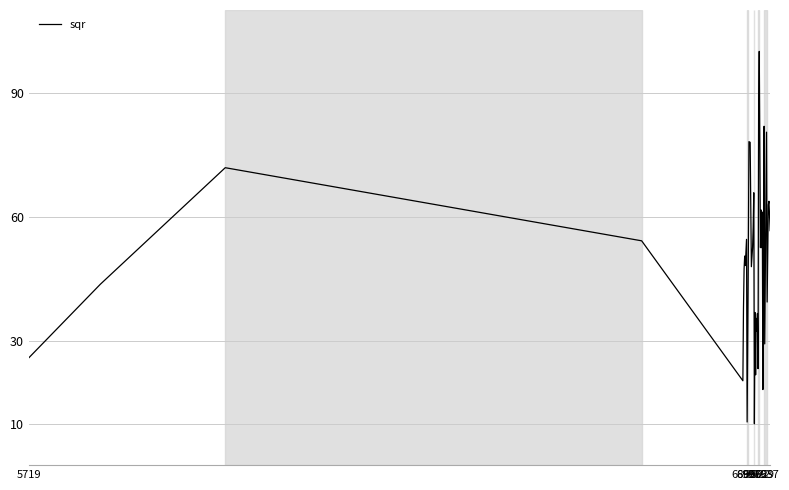

What is the maximum value shown in the chart?

100.0